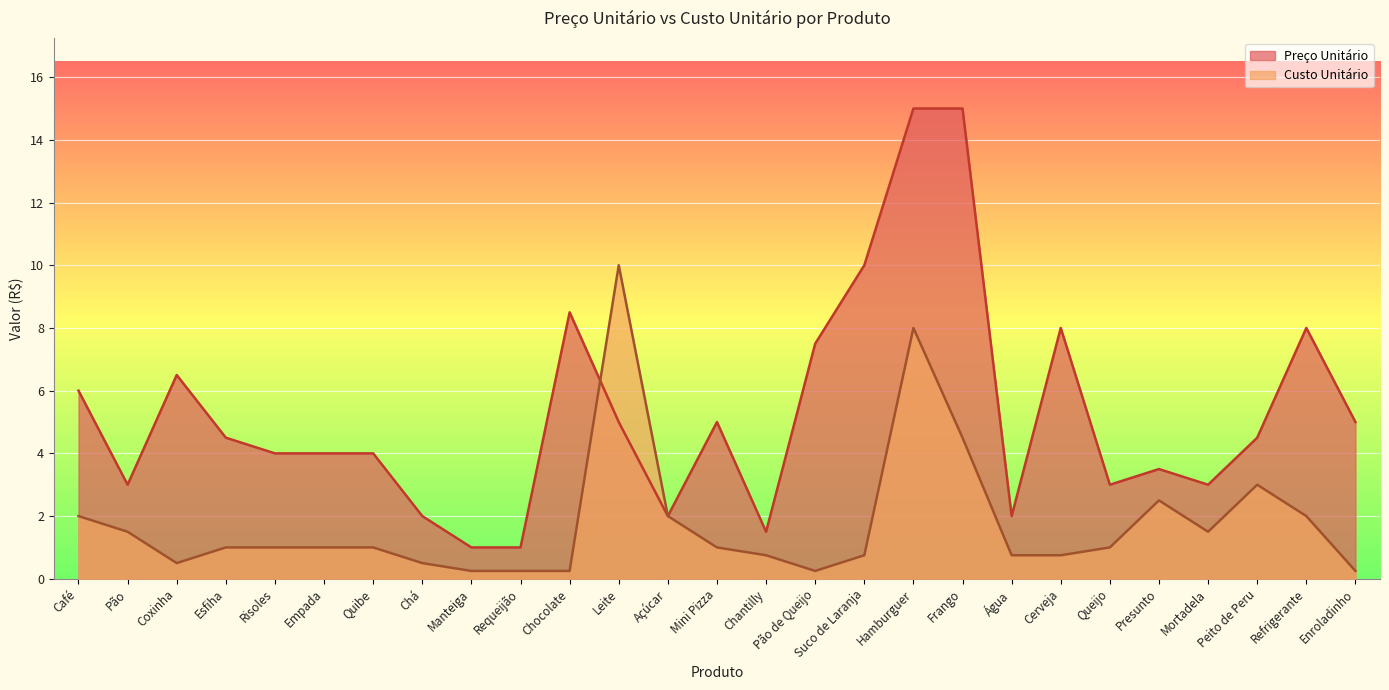

At which label does Custo Unitário first exceed 1?

Café